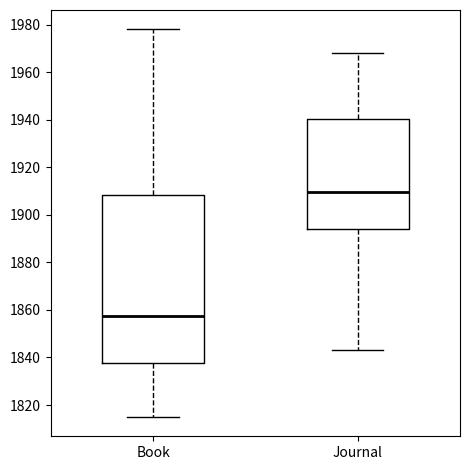

Reading left to right, transcribe this box plot: for each box, give where its median line is, the range the box spans, and where its two whiskers end, as read against the y-axis. The values are not printed on the chart, so give them approximately, as read against the axis.

Book: median 1858, box 1838 to 1908, whiskers 1816 to 1978
Journal: median 1910, box 1894 to 1940, whiskers 1844 to 1968